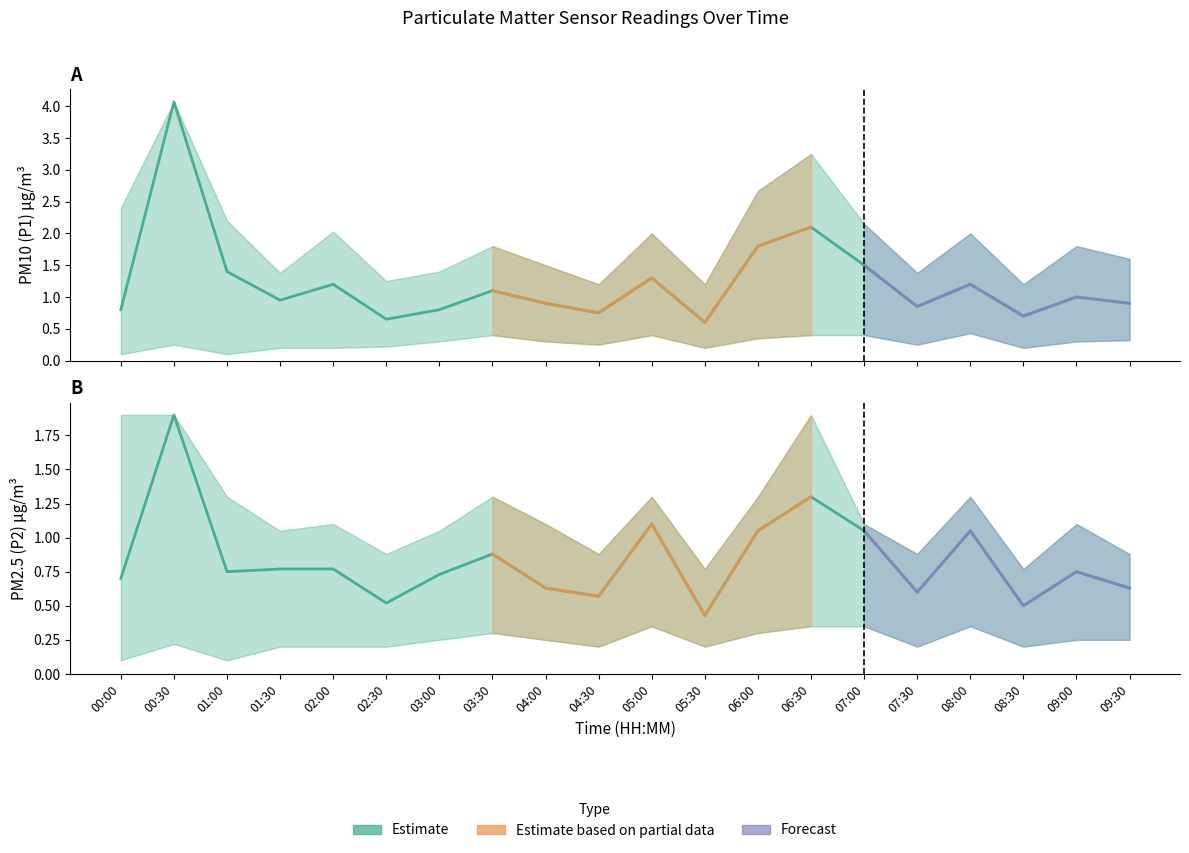

Which series has the largest range (max minus min)?

P1